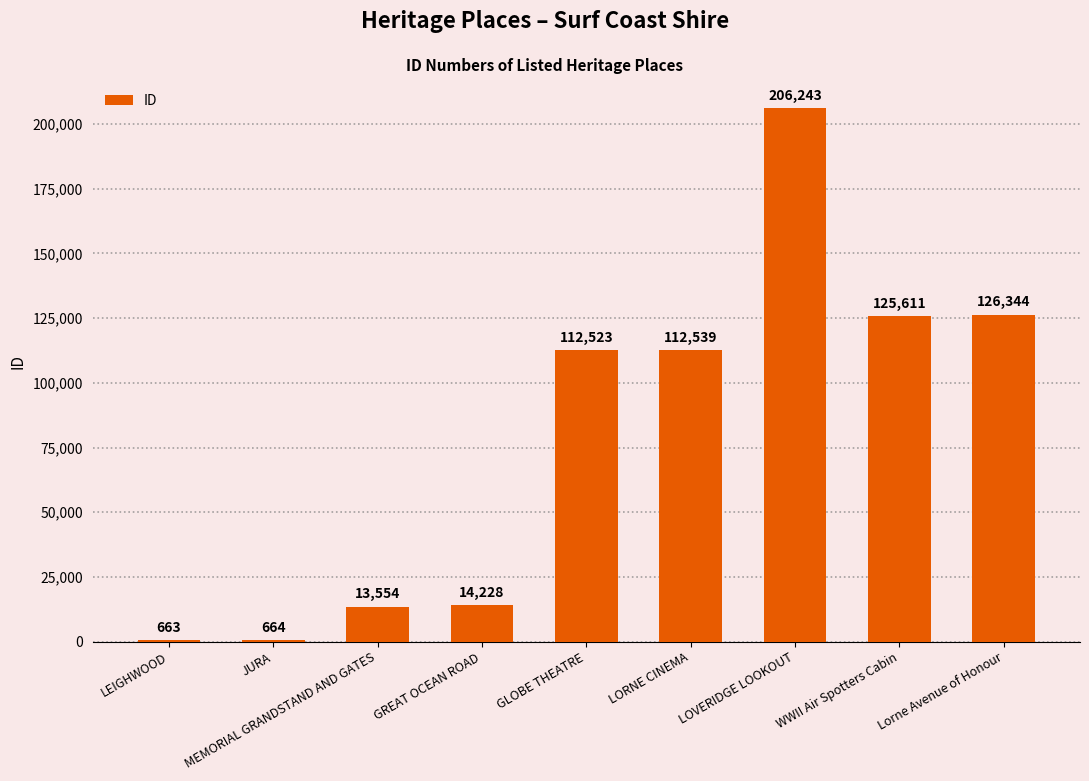

True or false: the data shows 52490 at LORNE CINEMA.

False